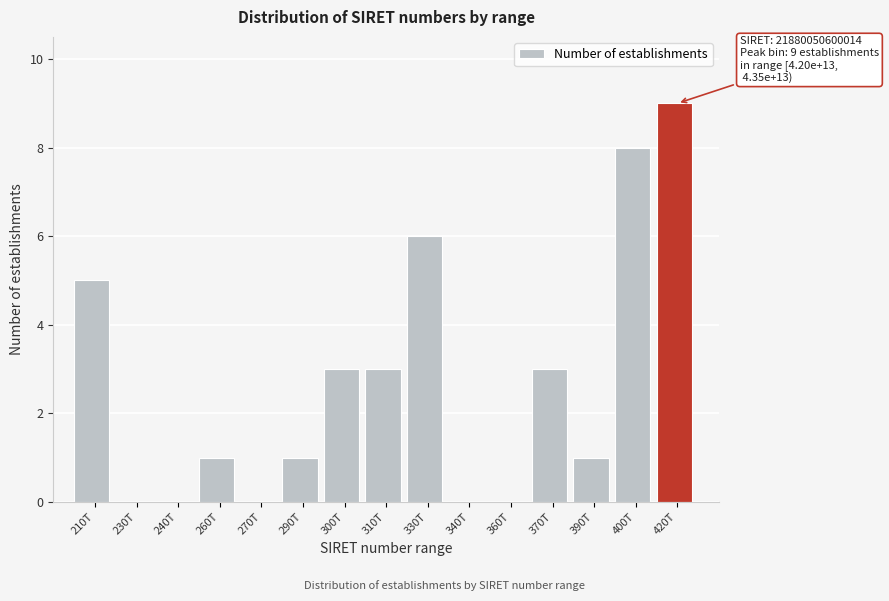

Reading left to right, extract all data points from this chart.

210T=5	230T=0	240T=0	260T=1	270T=0	290T=1	300T=3	310T=3	330T=6	340T=0	360T=0	370T=3	390T=1	400T=8	420T=9